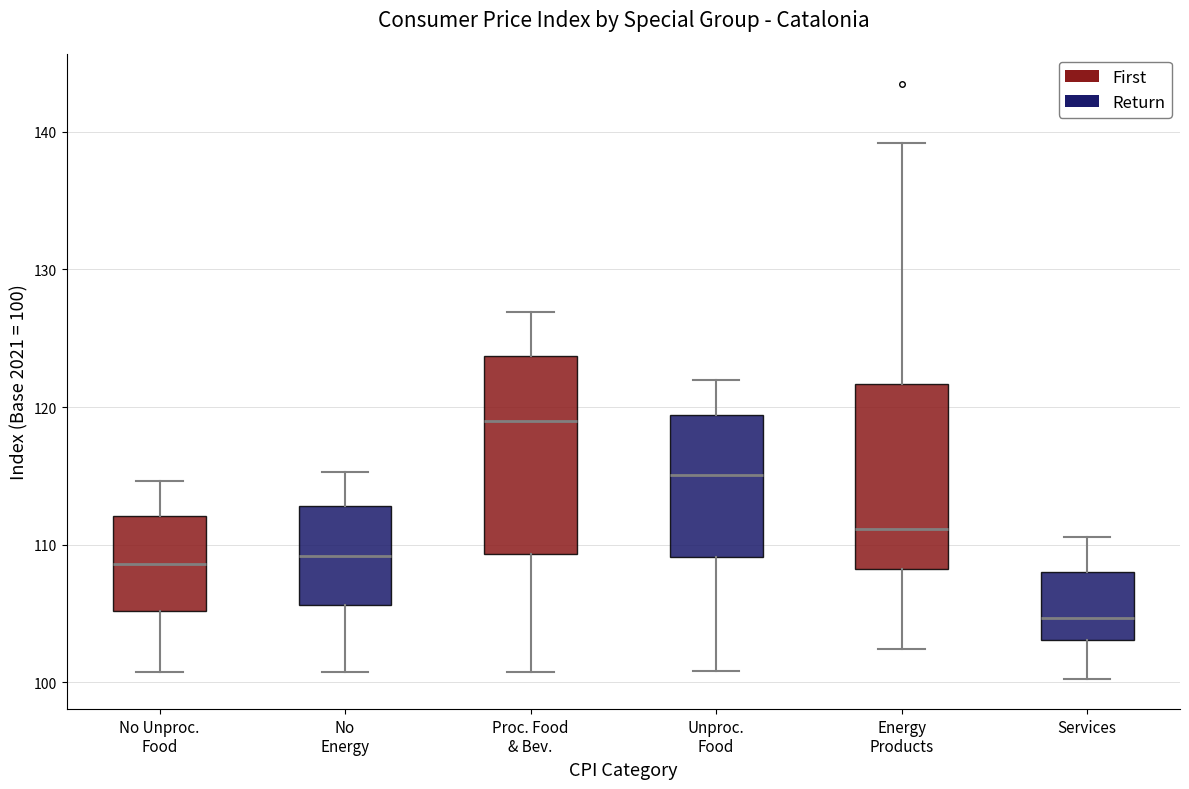

Comparing the boxes themselves (not the whiskers), which one is the tallest?

Proc. Food & Bev.